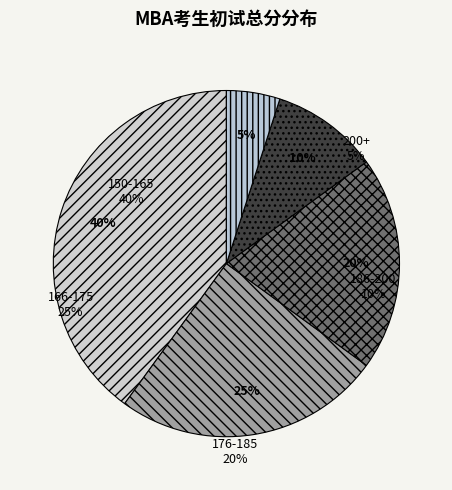

The 151 slice represents 1% of the pie. True or false?

False